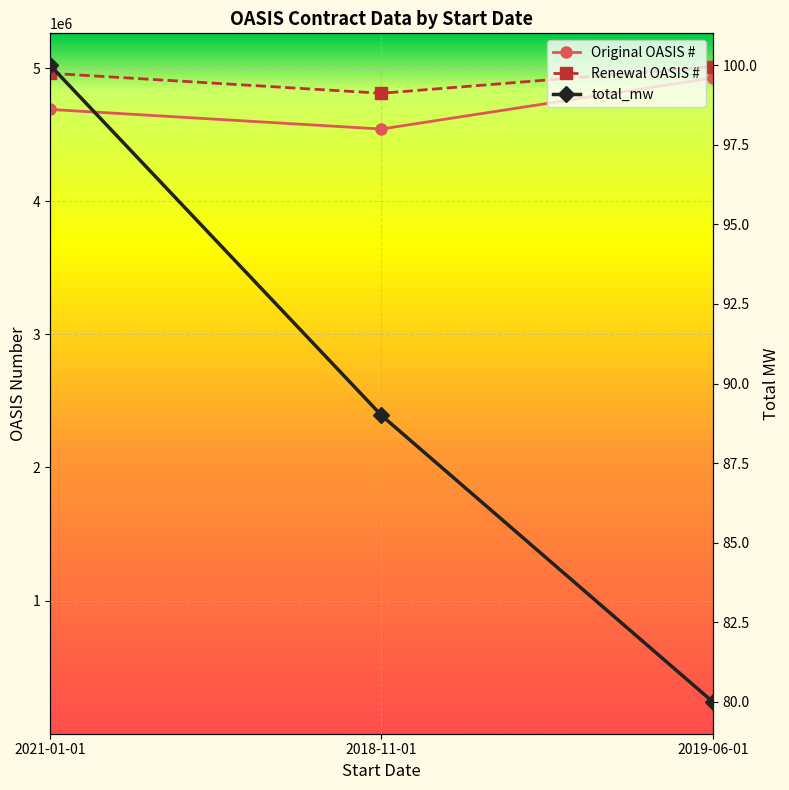

Rank the categories by Original OASIS # value from highest to lowest.

2019-06-01, 2021-01-01, 2018-11-01